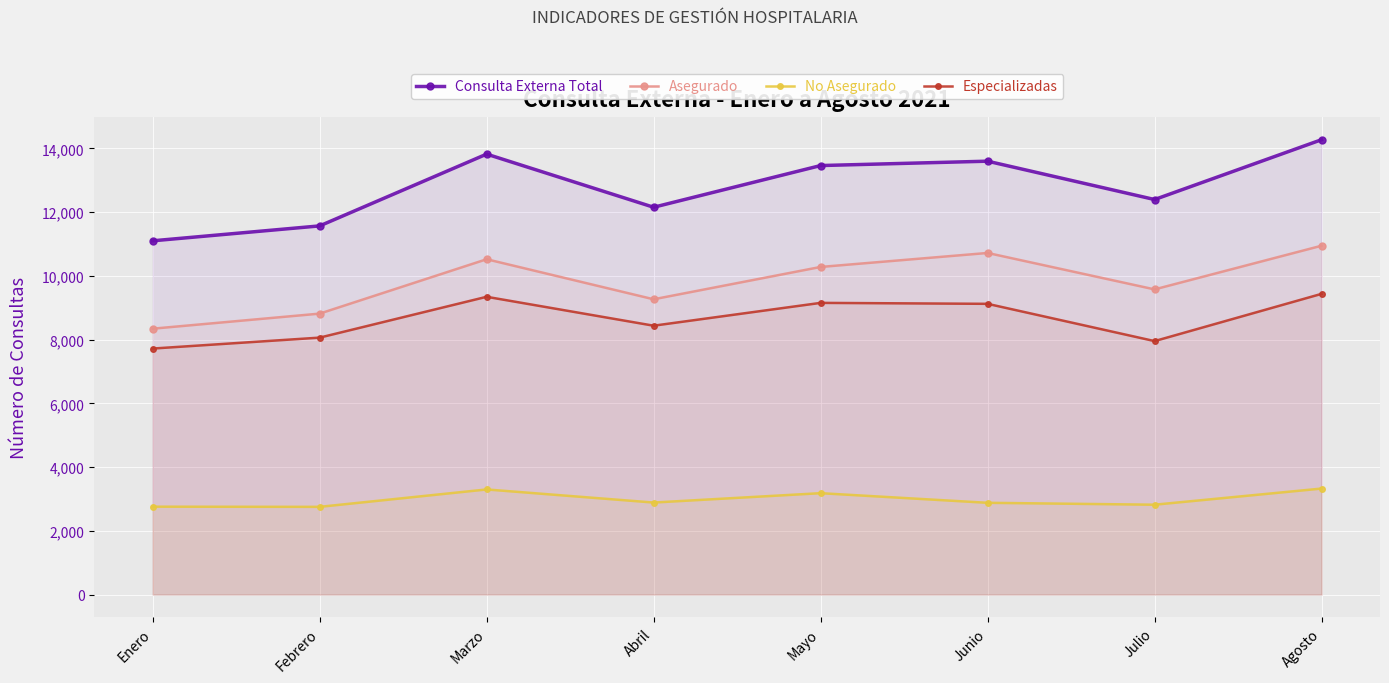

Reading left to right, list all the values displayed in this chart.

Consulta Externa Total: 11098	11566	13818	12151	13459	13596	12393	14270
Asegurado: 8341	8814	10520	9264	10278	10717	9574	10944
No Asegurado: 2757	2752	3298	2887	3181	2879	2819	3326
Especializadas: 7718	8061	9342	8435	9151	9121	7952	9434